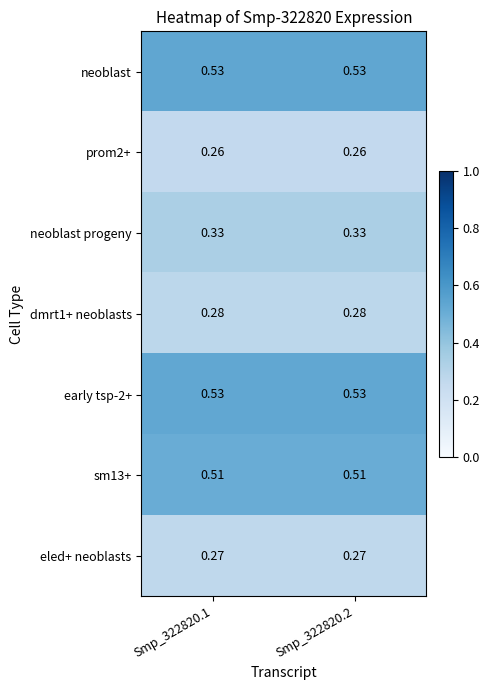

Is the value of dmrt1+ neoblasts at Smp_322820.2 greater than the value of neoblast progeny at Smp_322820.1?

No